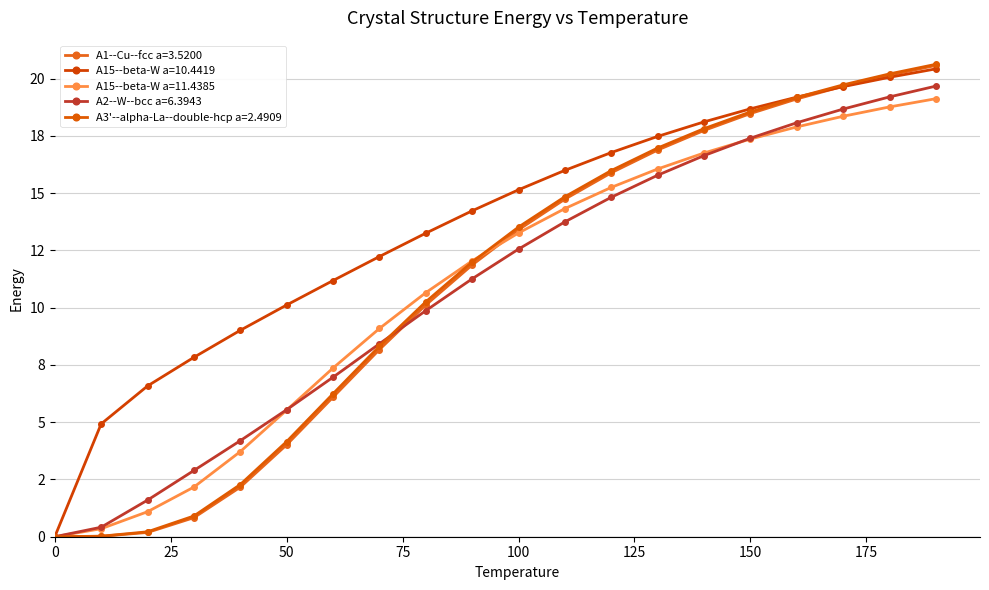

What are all the series names shown in the legend?

A1--Cu--fcc a=3.5200, A15--beta-W a=10.4419, A15--beta-W a=11.4385, A2--W--bcc a=6.3943, A3'--alpha-La--double-hcp a=2.4909